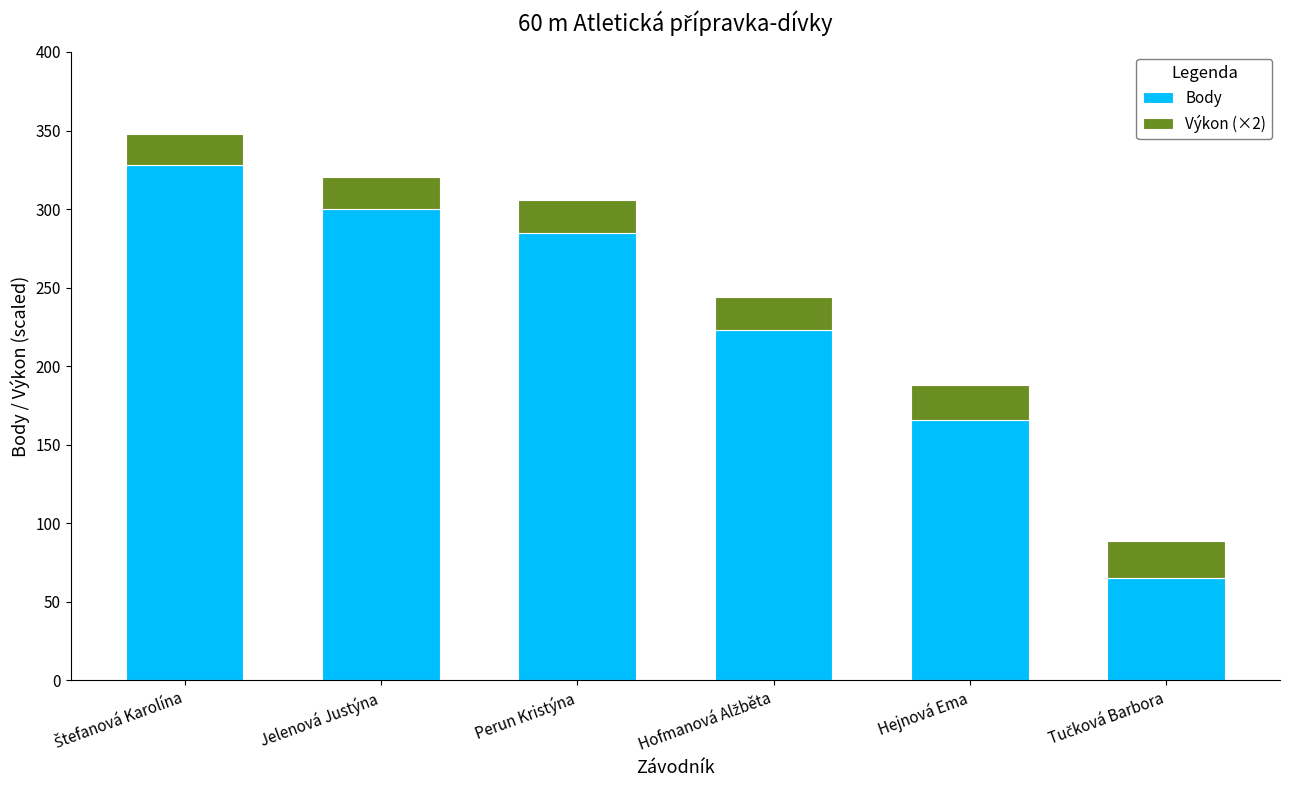

What are all the series names shown in the legend?

Body, Výkon (×2)